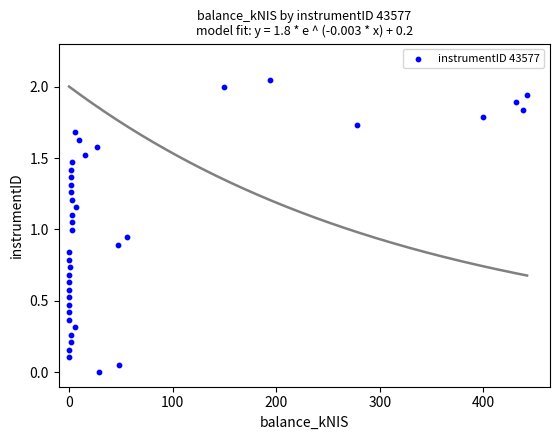

What is the range of X values (max minus min)?

442.1